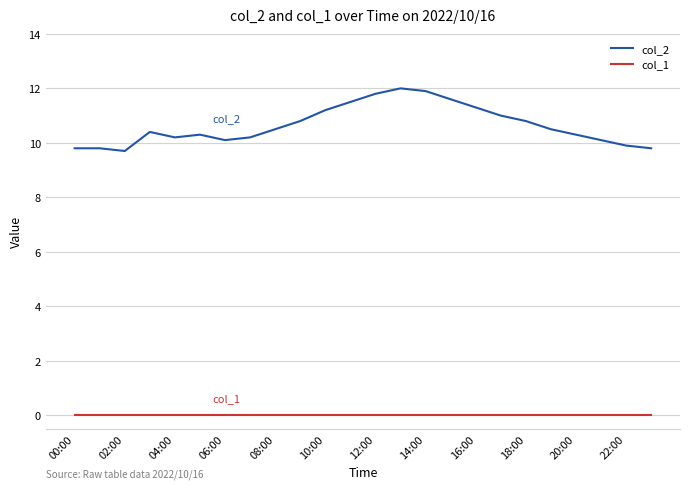

How many lines are shown in the chart?

2